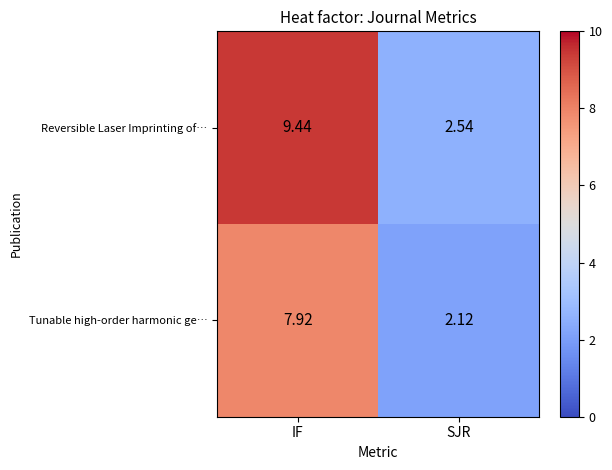

Which category has the highest value in the Reversible Laser Imprinting of… series?

IF